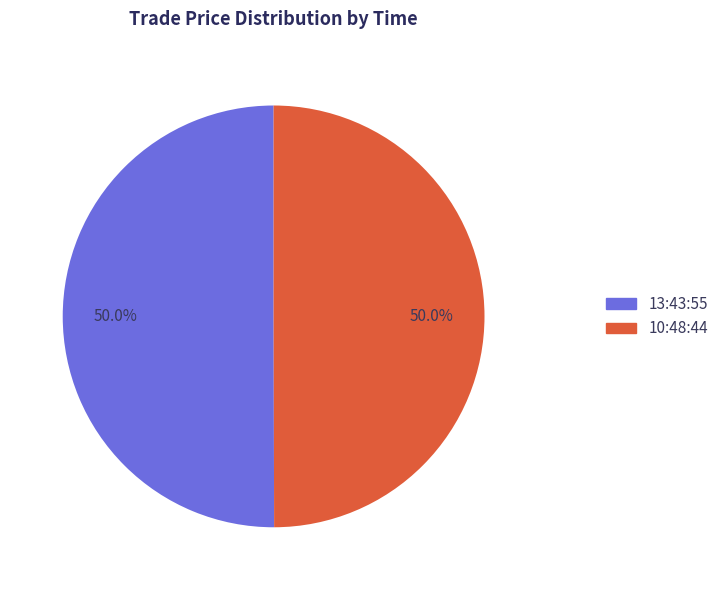

The 13:43:55 slice represents 50% of the pie. True or false?

True